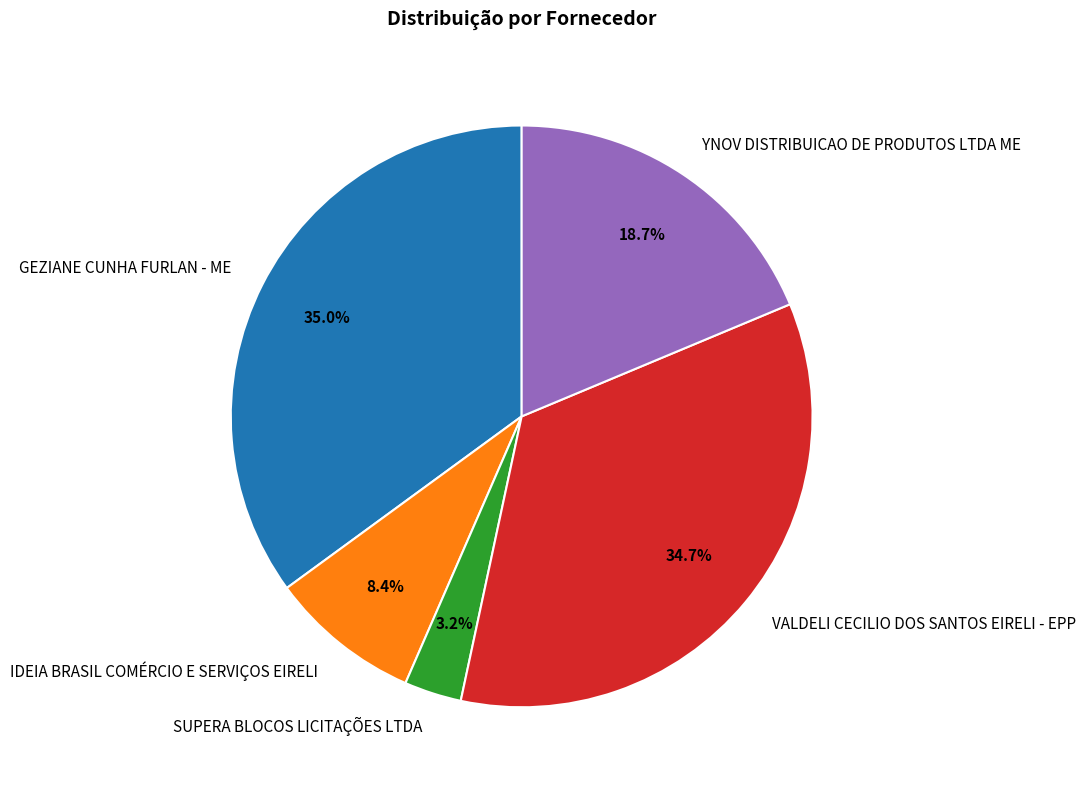

The IDEIA BRASIL COMÉRCIO E SERVIÇOS EIRELI slice represents 8% of the pie. True or false?

True